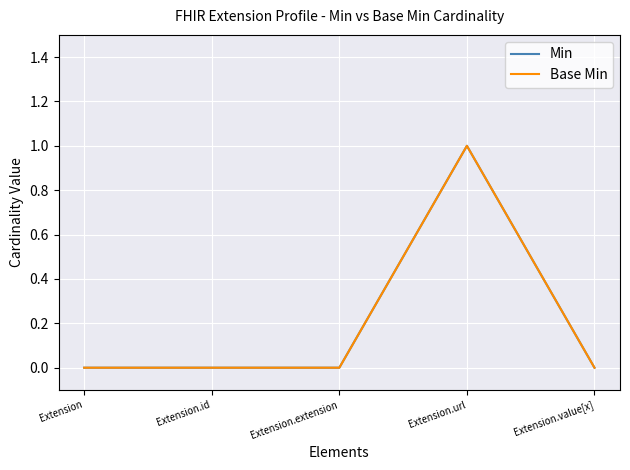

Does the chart display data point markers on the line(s)?

No